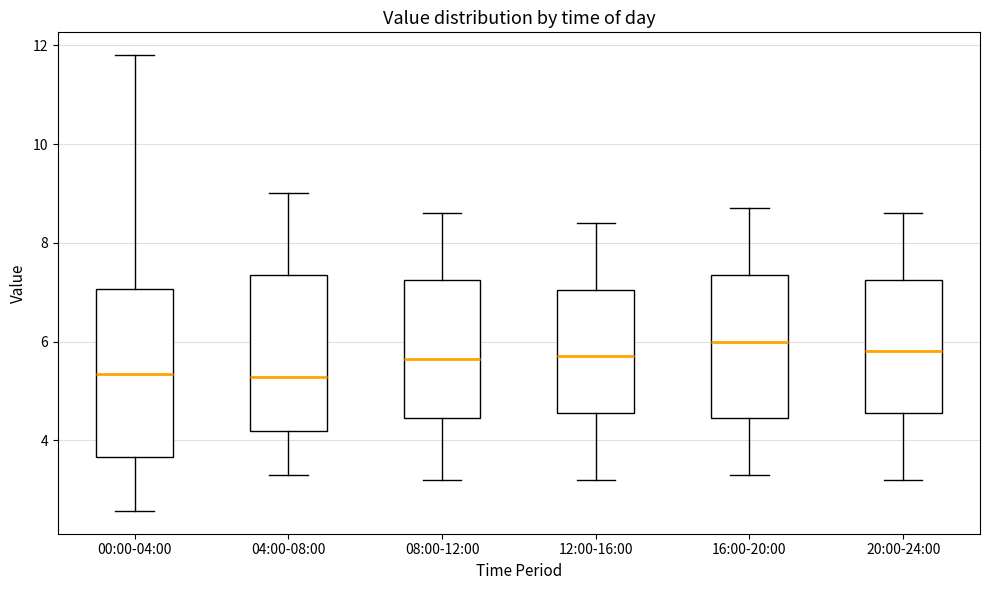

Reading left to right, read every box against the y-axis: the position of its median line, the range the box covers, and the ends of its whiskers. The values are not printed on the chart, so give them approximately, as read against the axis.

00:00-04:00: median 5.4, box 3.6 to 7.0, whiskers 2.6 to 11.8
04:00-08:00: median 5.2, box 4.2 to 7.4, whiskers 3.4 to 9.0
08:00-12:00: median 5.6, box 4.4 to 7.2, whiskers 3.2 to 8.6
12:00-16:00: median 5.8, box 4.6 to 7.0, whiskers 3.2 to 8.4
16:00-20:00: median 6.0, box 4.4 to 7.4, whiskers 3.4 to 8.8
20:00-24:00: median 5.8, box 4.6 to 7.2, whiskers 3.2 to 8.6